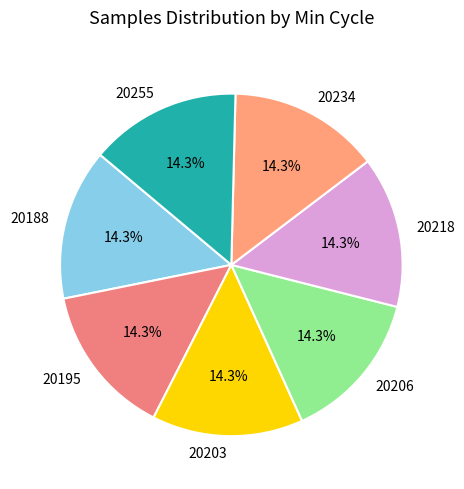

What percentage is NOT represented by 20188?

85.7%